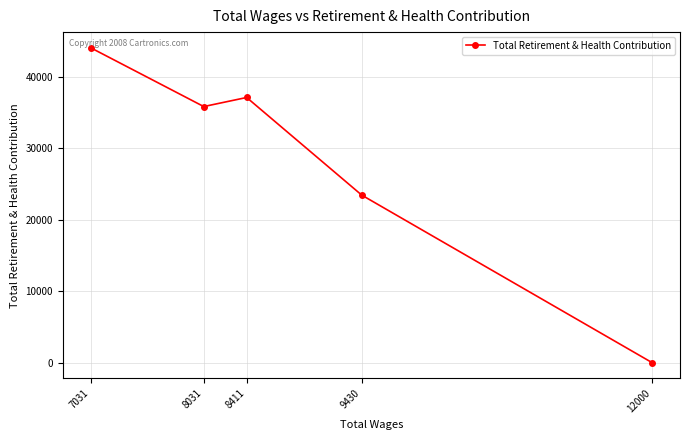

Does the chart display data point markers on the line(s)?

Yes